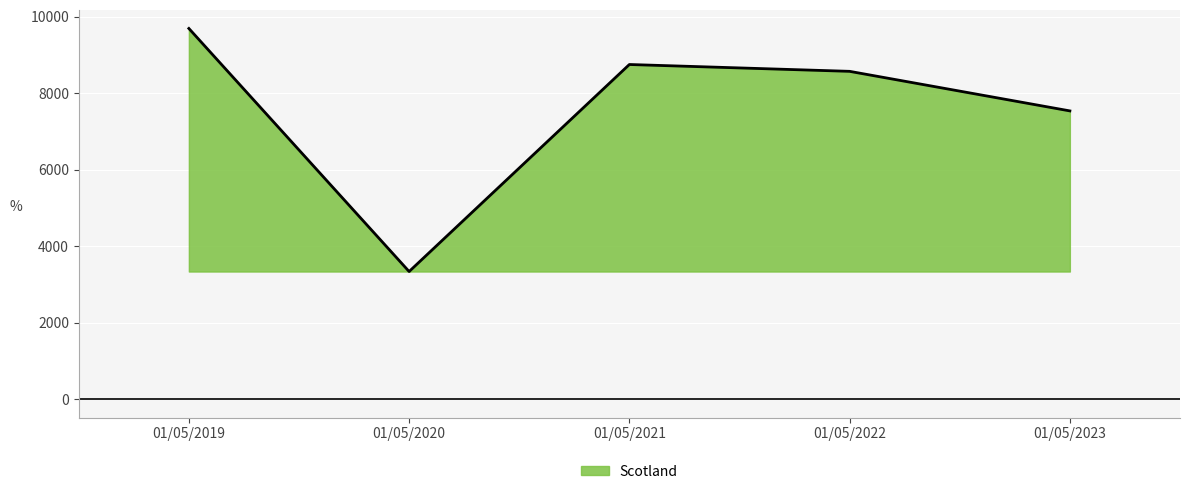

How many interior local peaks (higher than both neighbors) does the data have?

1